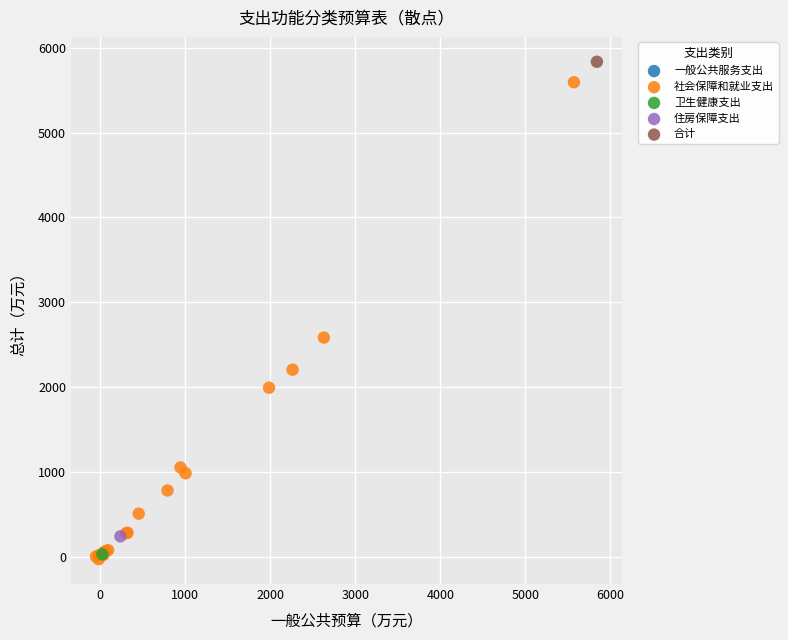

What are all the series names shown in the legend?

一般公共服务支出, 社会保障和就业支出, 卫生健康支出, 住房保障支出, 合计